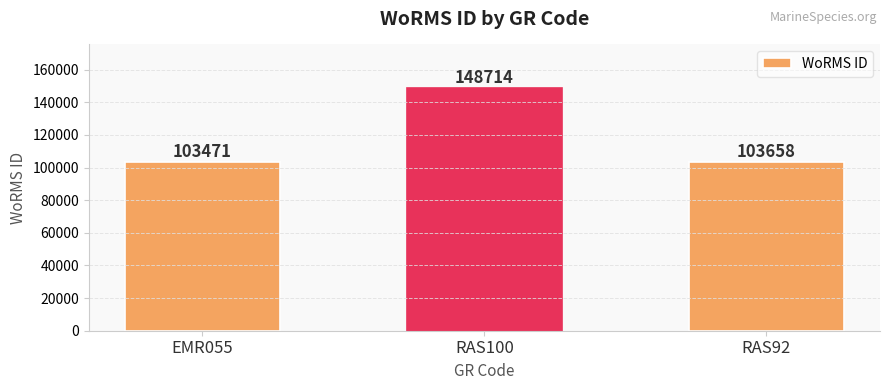

What is the difference between the maximum and second lowest values?

45056